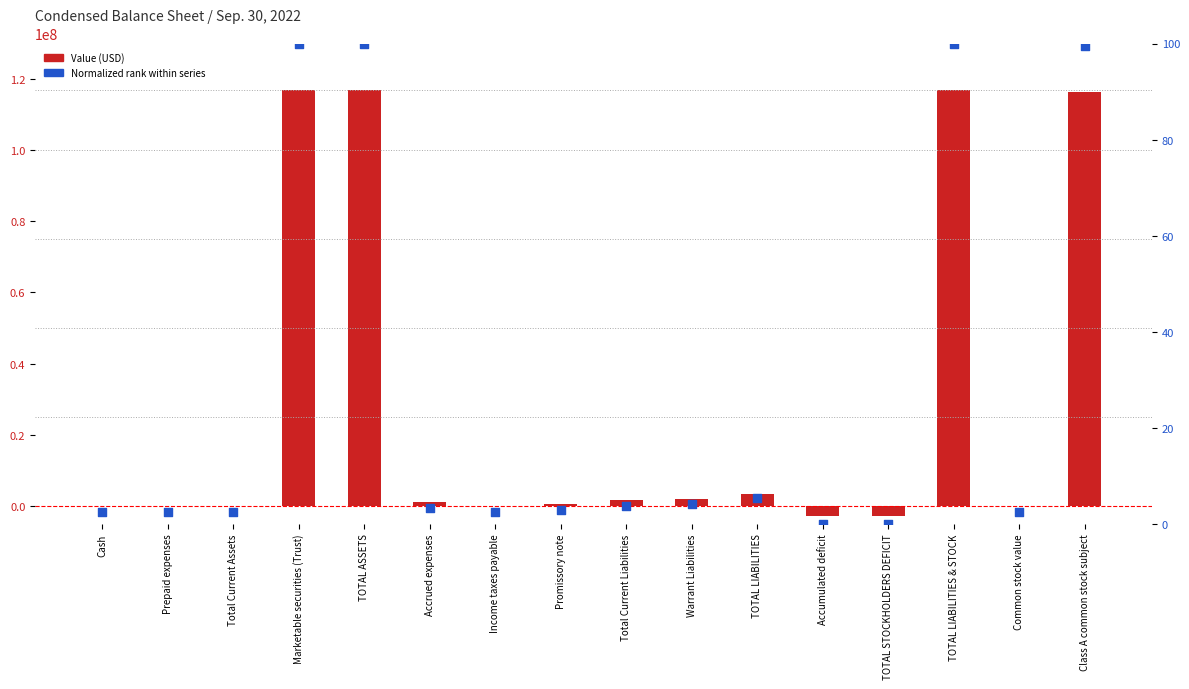

Which series has the widest spread of Y values?

Value (USD)